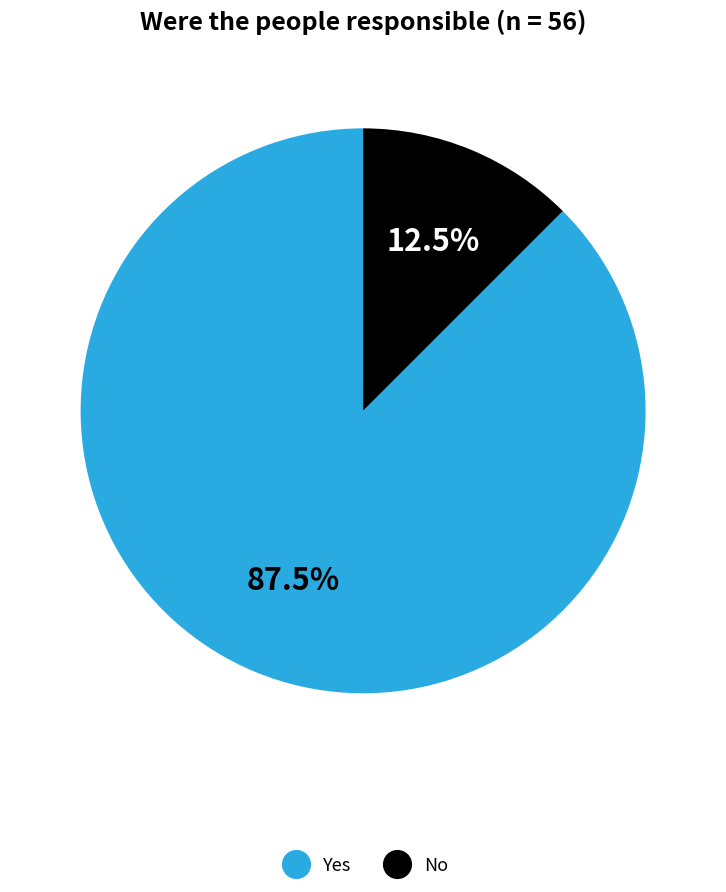

Rank the categories by value from highest to lowest.

Yes, No